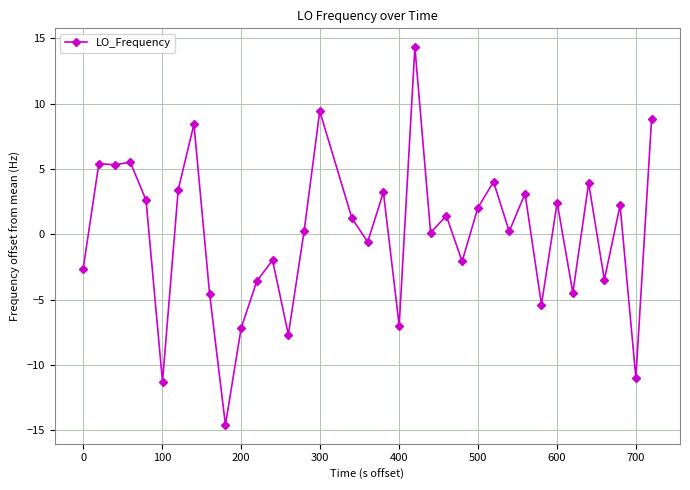

What is the minimum value shown in the chart?

-14.6